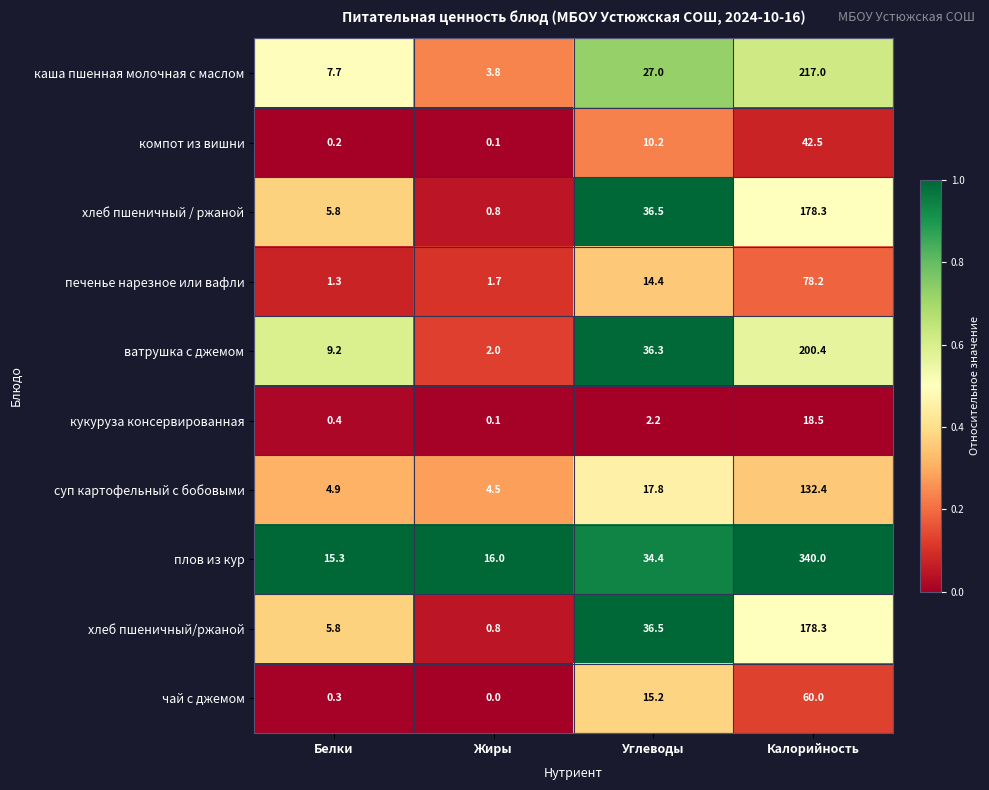

What is the total value across all series at Калорийность?

1445.6